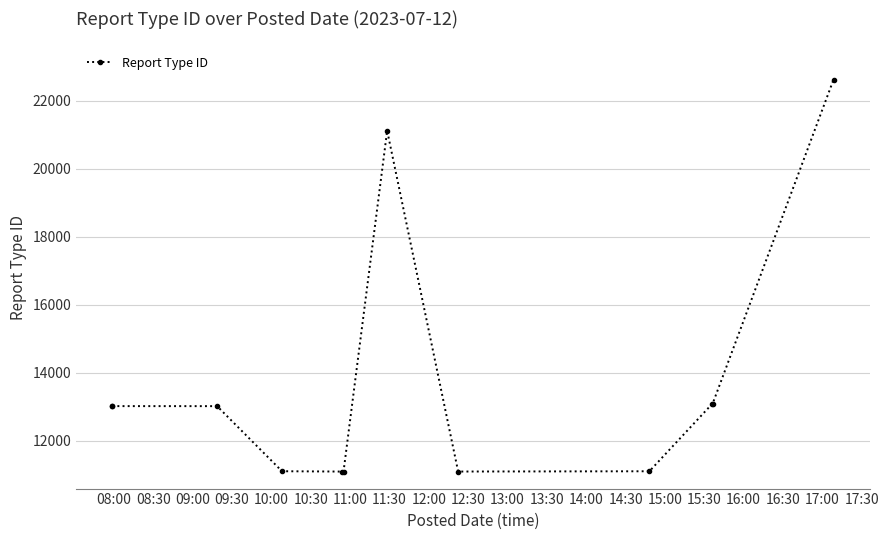

What is the value of the 9th point from the left?

11109